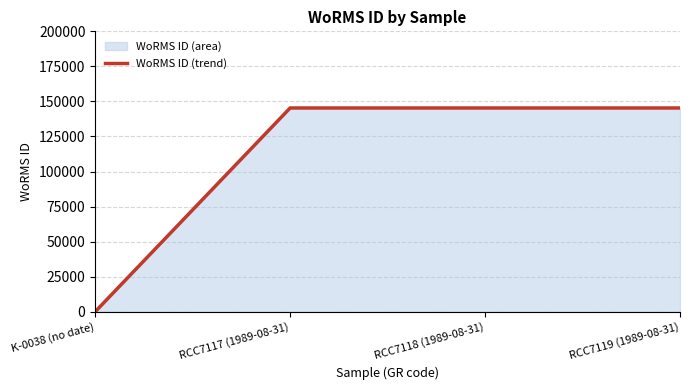

How many lines are shown in the chart?

1